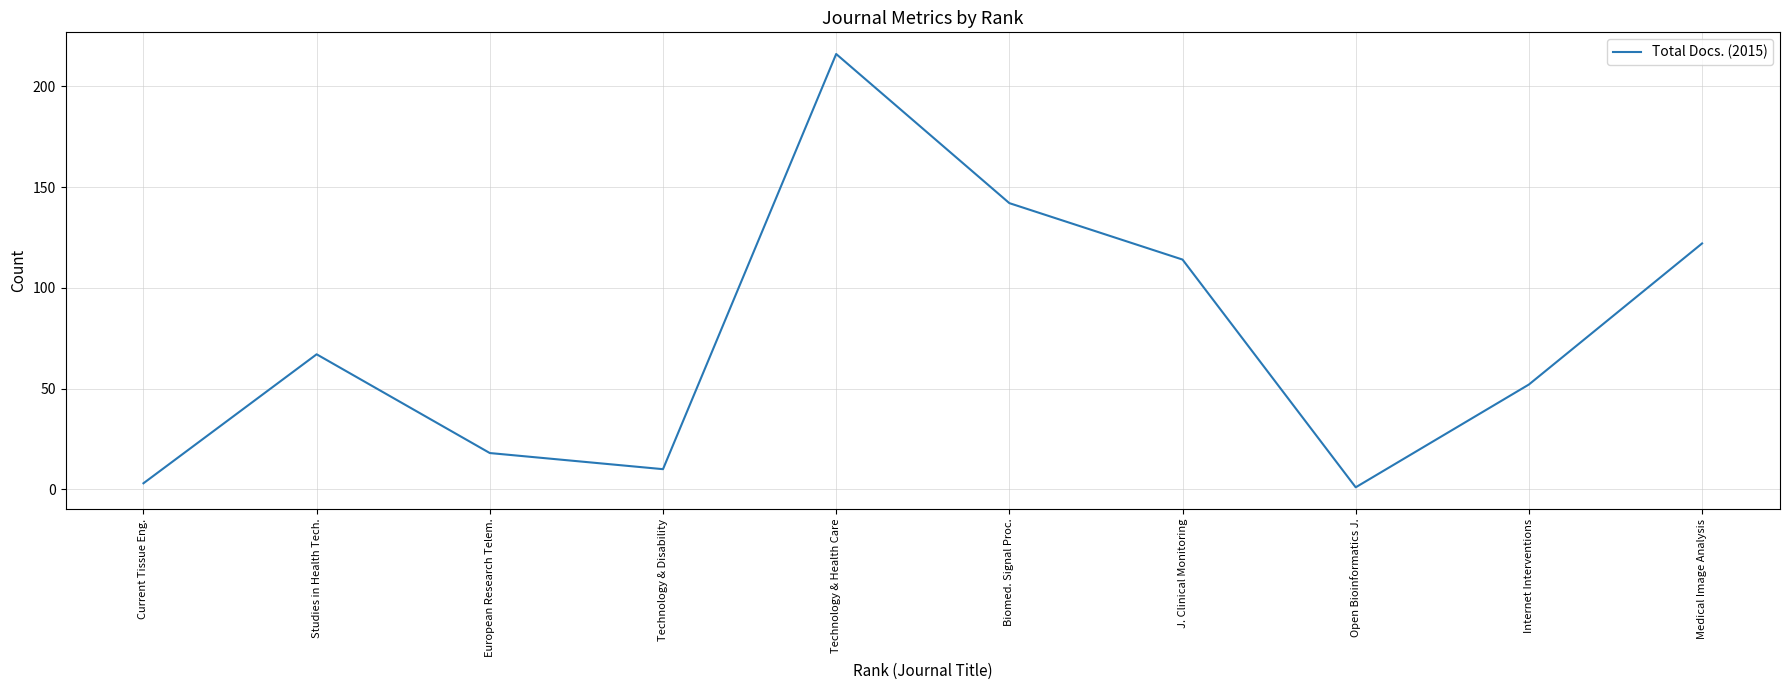

Count the number of data series in this chart.

1